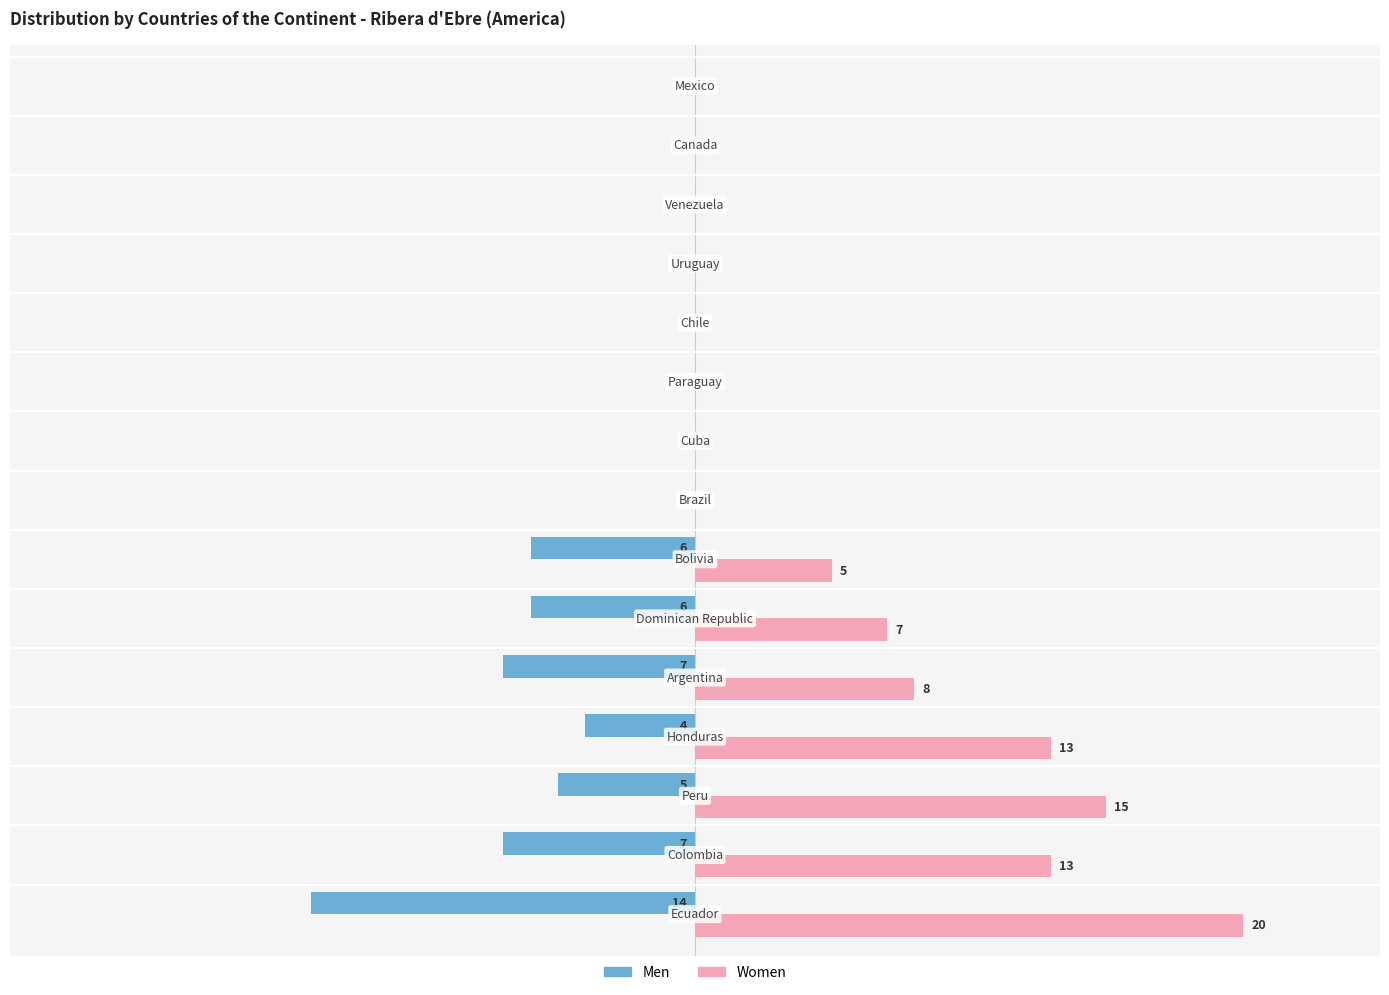

What are all the series names shown in the legend?

Men, Women